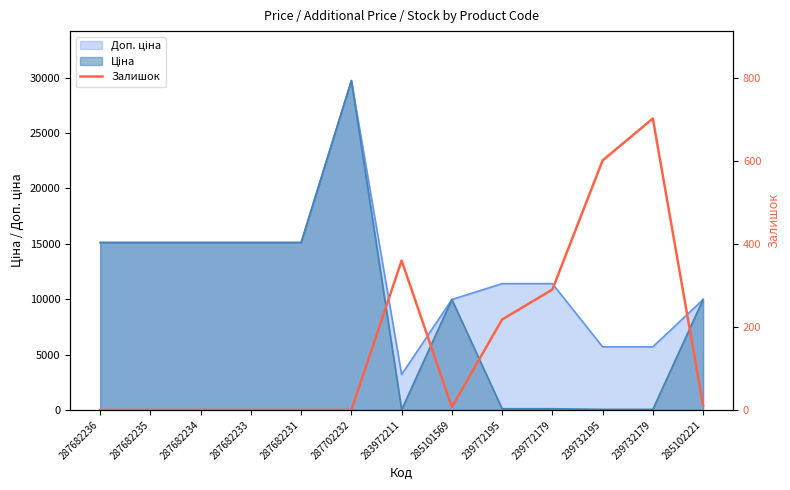

At which category does the chart reach its minimum across all series?

287682236